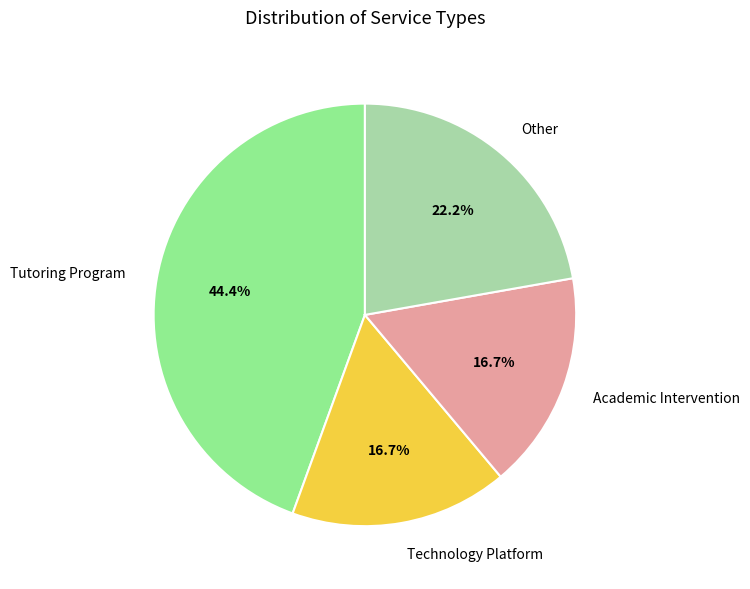

Count the number of slices in the pie.

4